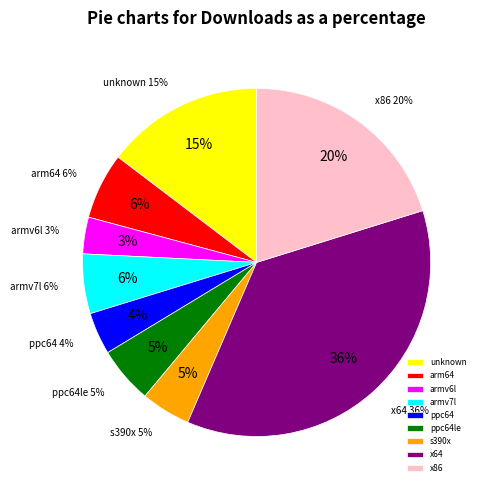

Rank the categories by value from lowest to highest.

armv6l, ppc64, s390x, ppc64le, armv7l, arm64, unknown, x86, x64